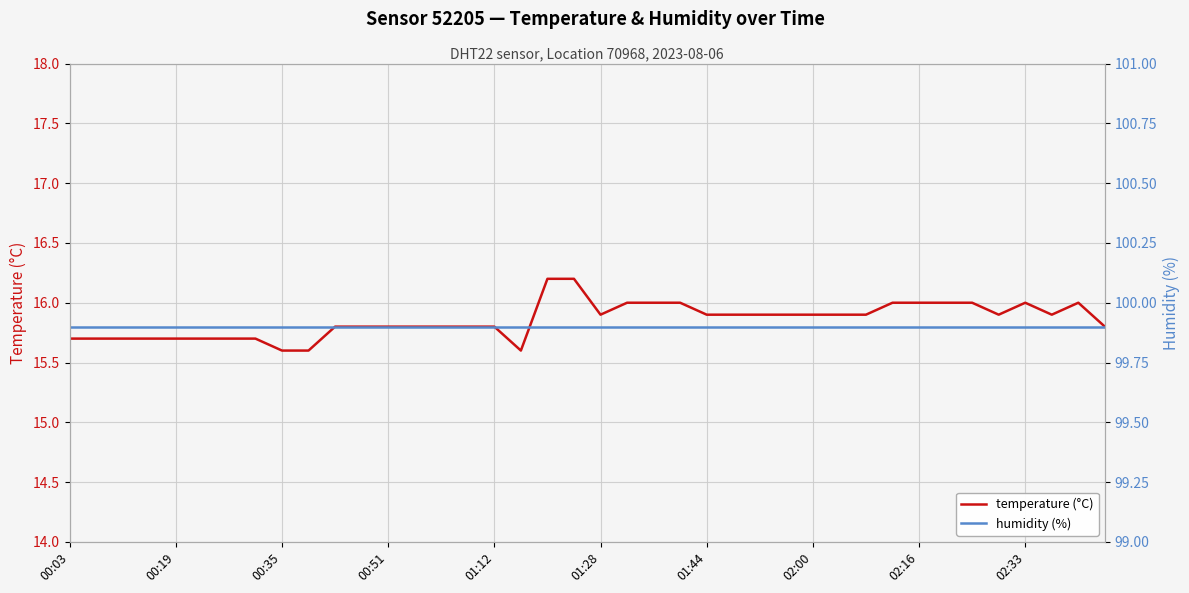

What is the minimum value for humidity (%)?

99.9